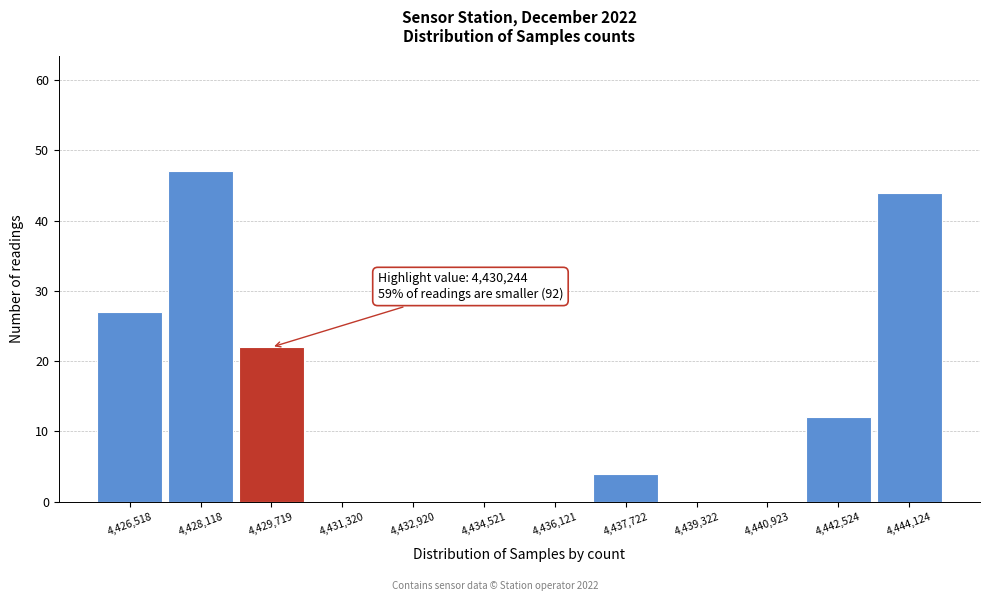

Over which range of the x-axis is the bar tallest?

4427400 to 4429000